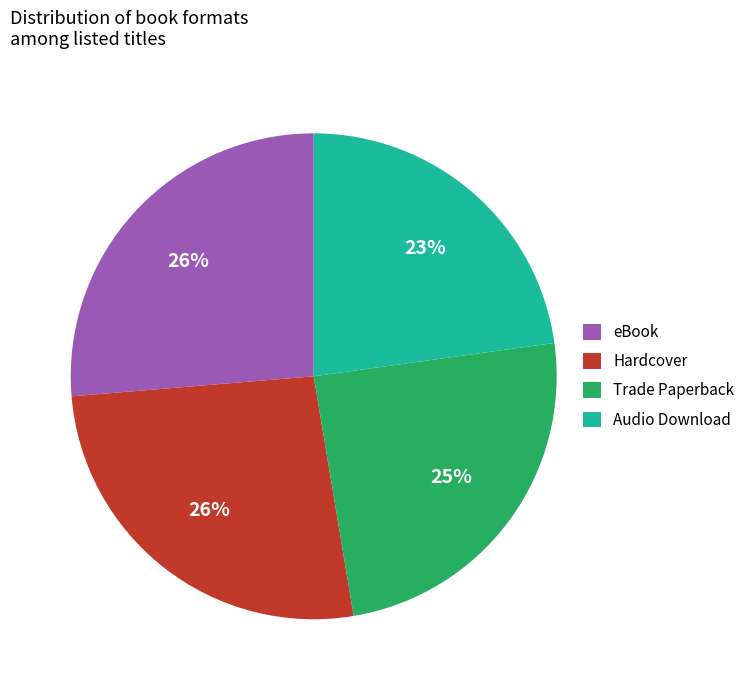

What percentage is the Hardcover slice, to the nearest percent?

26%